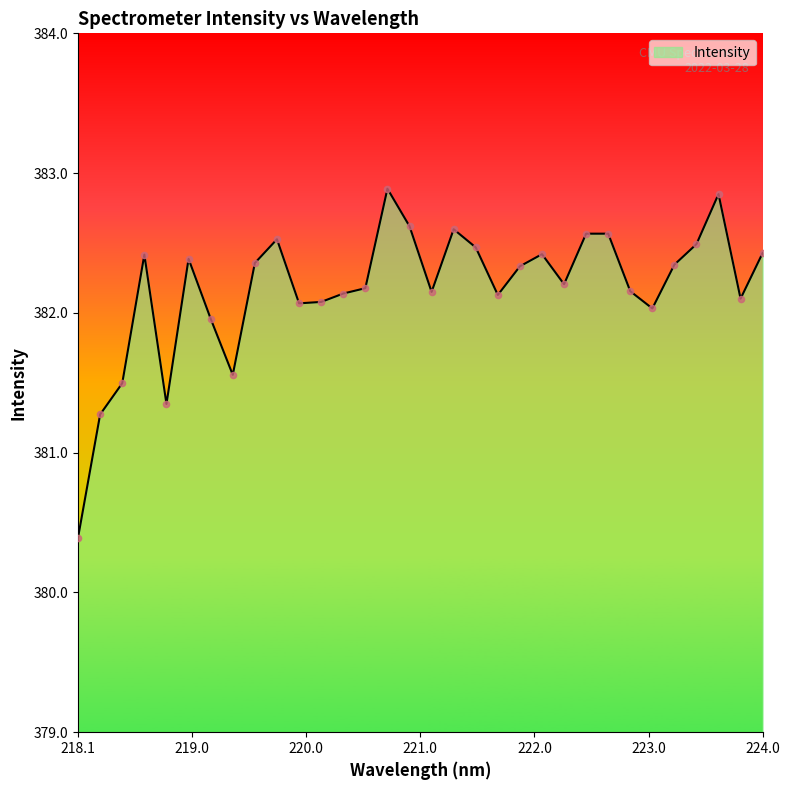

What is the smallest value displayed?

380.4